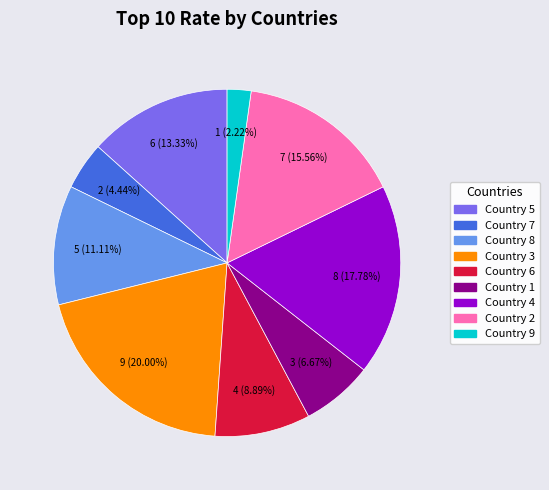

True or false: 5 accounts for 3% of the total.

False